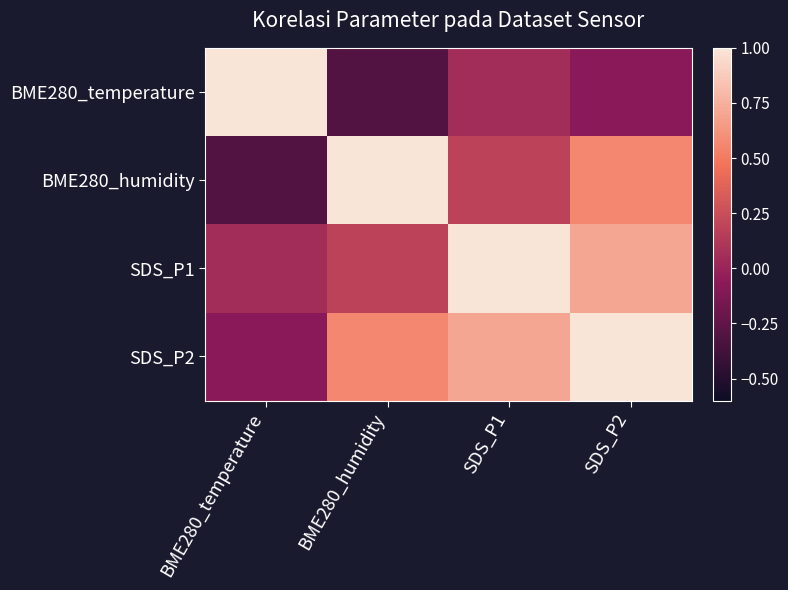

At how many categories does at least one series exceed 0?

4